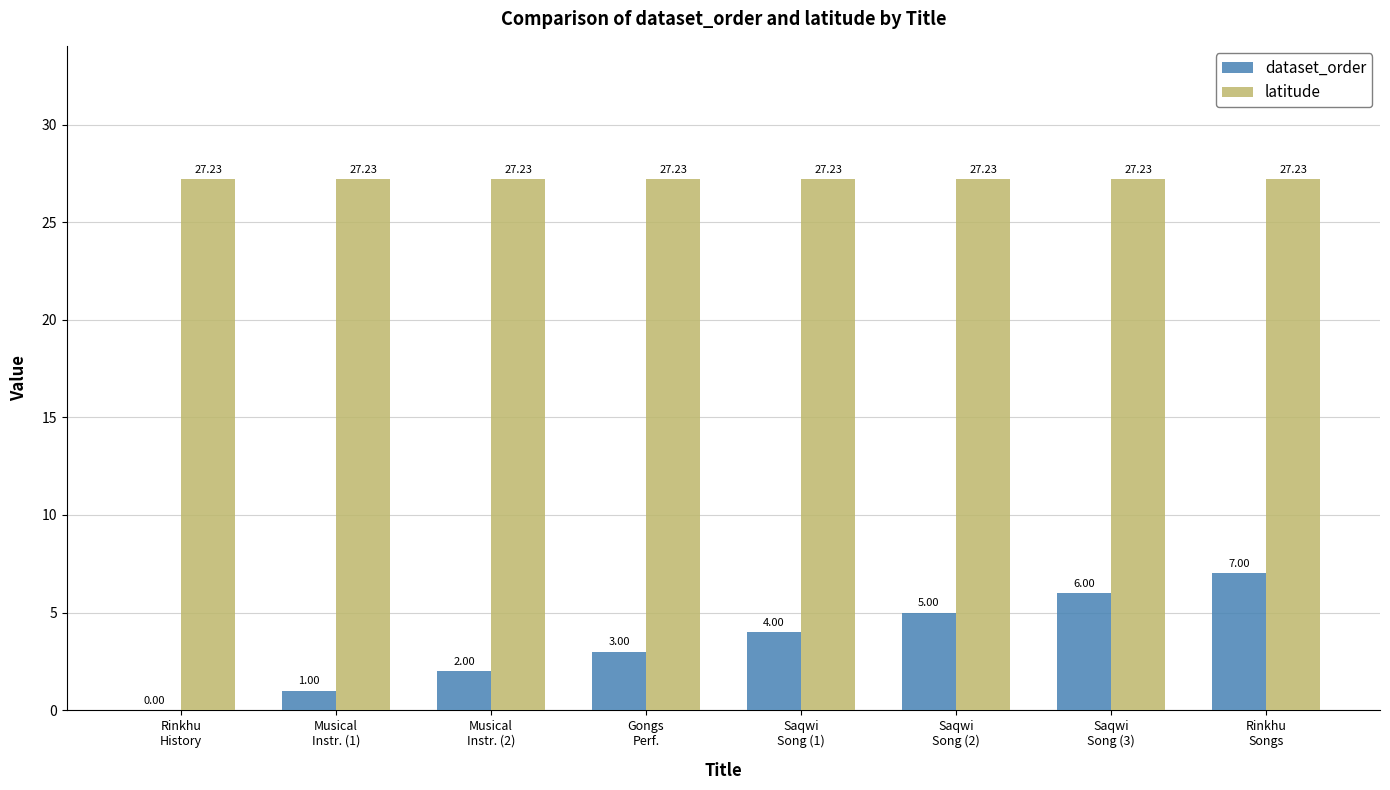

Reading right to left, list all the values displayed in this chart.

dataset_order: 7.0	6.0	5.0	4.0	3.0	2.0	1.0	0.0
latitude: 27.2	27.2	27.2	27.2	27.2	27.2	27.2	27.2